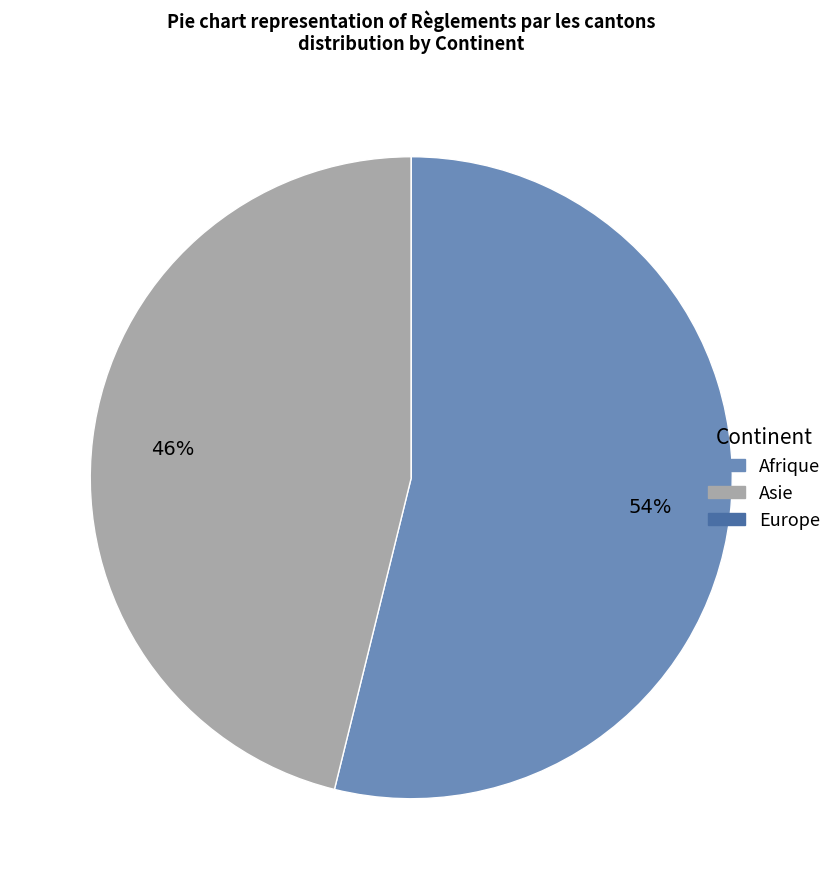

To the nearest percent, what is the difference between the largest and smallest slice percentages?

54%